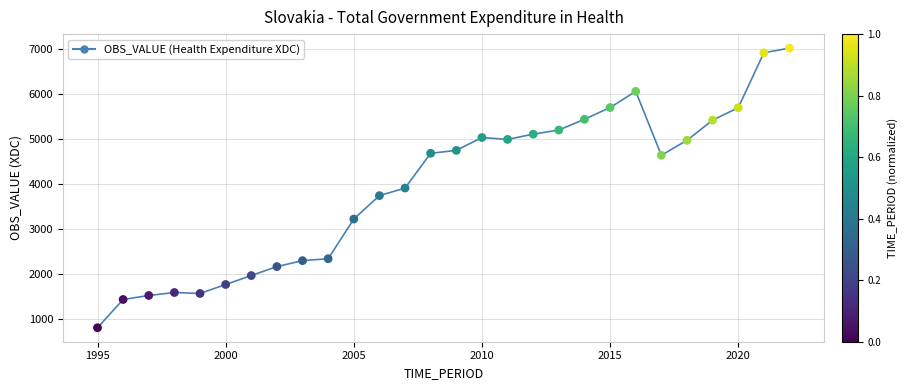

What is the range of Y values (max minus min)?

6219.9